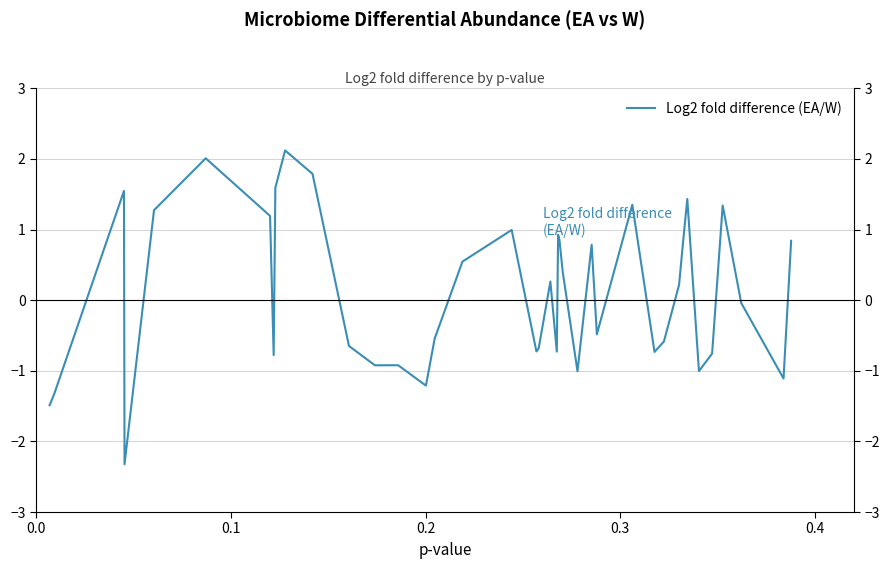

What is the value of the 35th point from the left?

-1.0